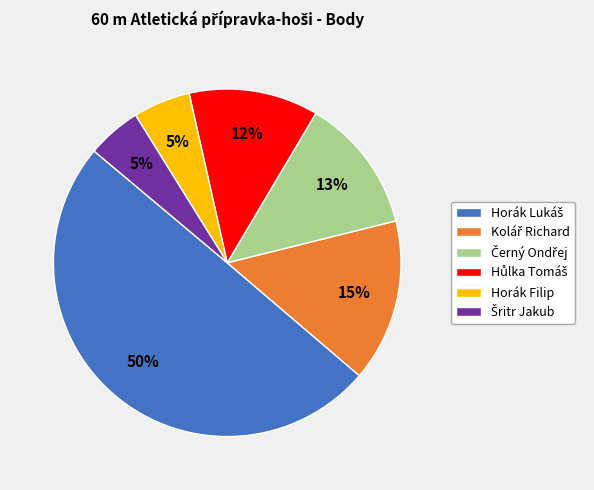

To the nearest percent, what is the difference between the largest and smallest slice percentages?

45%